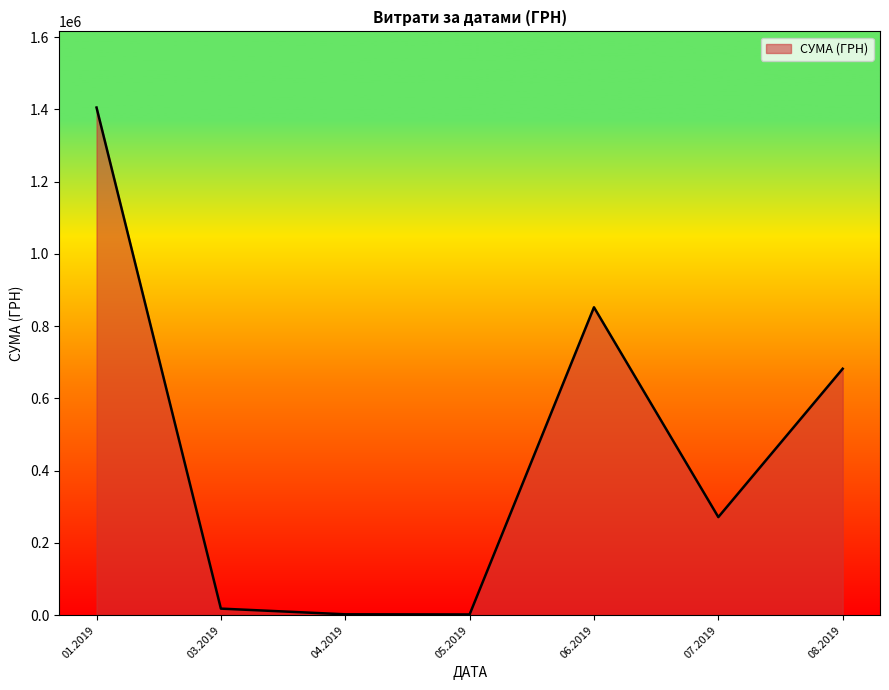

How many distinct data groups are displayed?

1